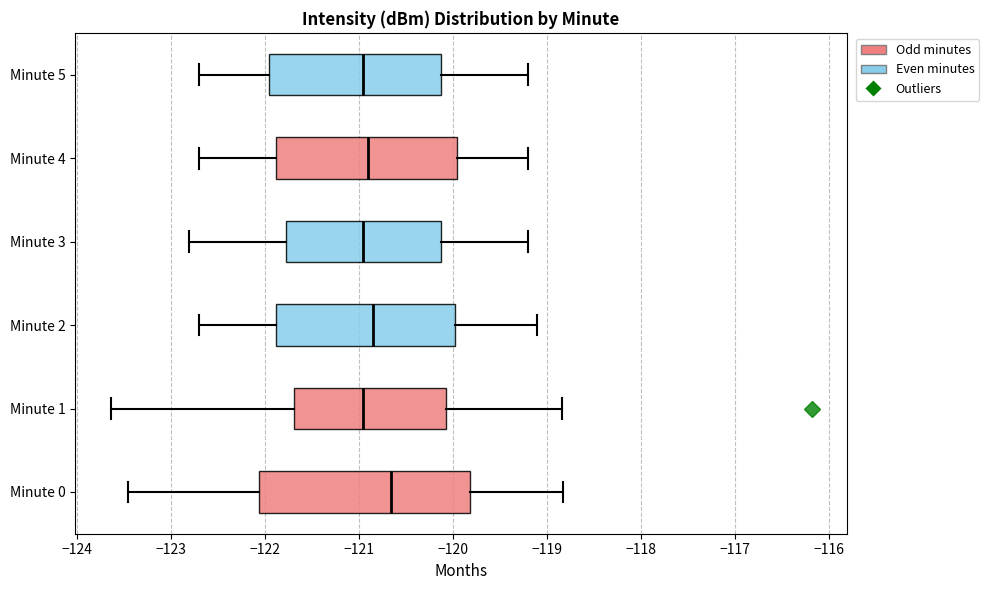

Where does the median line of the box for Minute 5 sit on the x-axis? The values are not printed on the chart, so give them approximately, as read against the axis.

-120.9